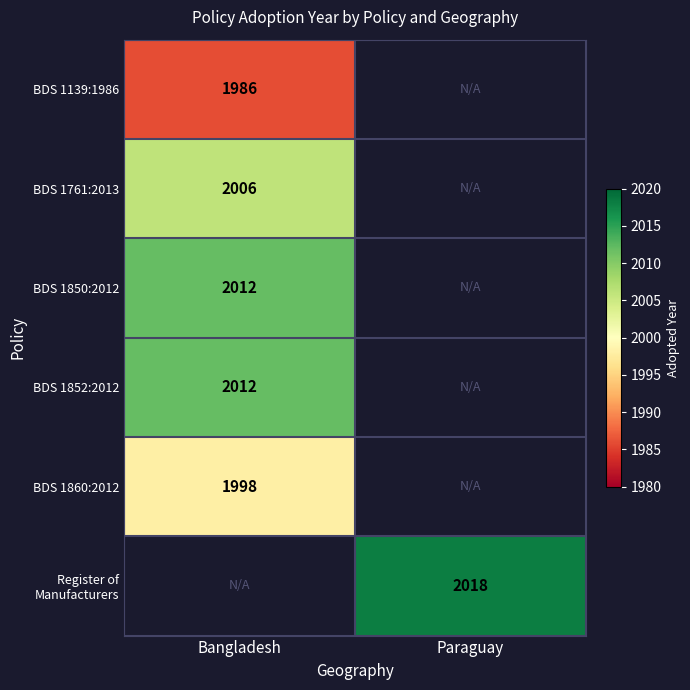

Count the number of categories in the chart.

2